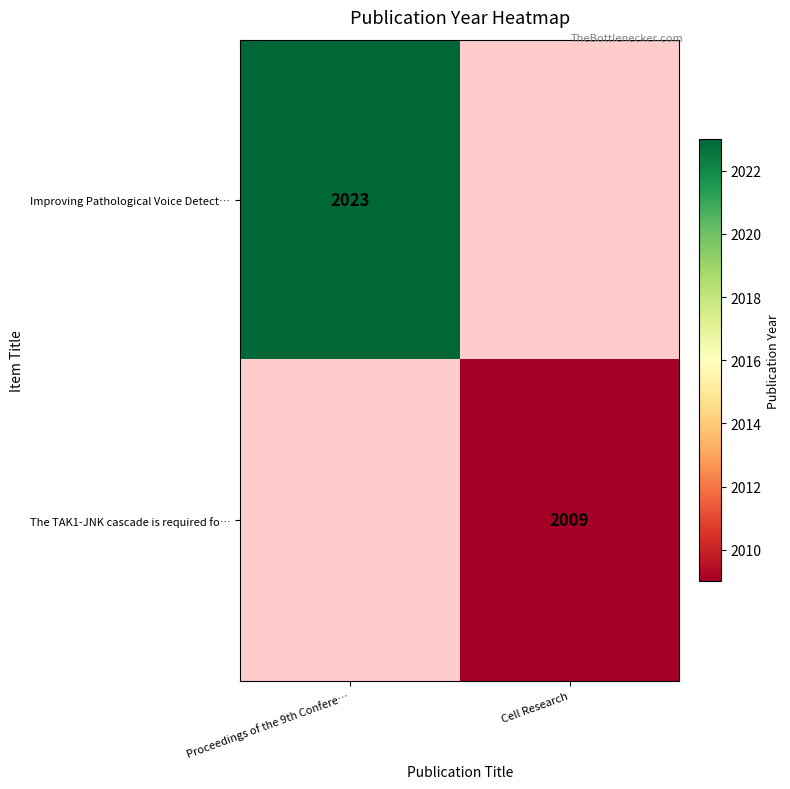

The Improving Pathological Voice Detect… series shows 1039 at Proceedings of the 9th Confere…. True or false?

False